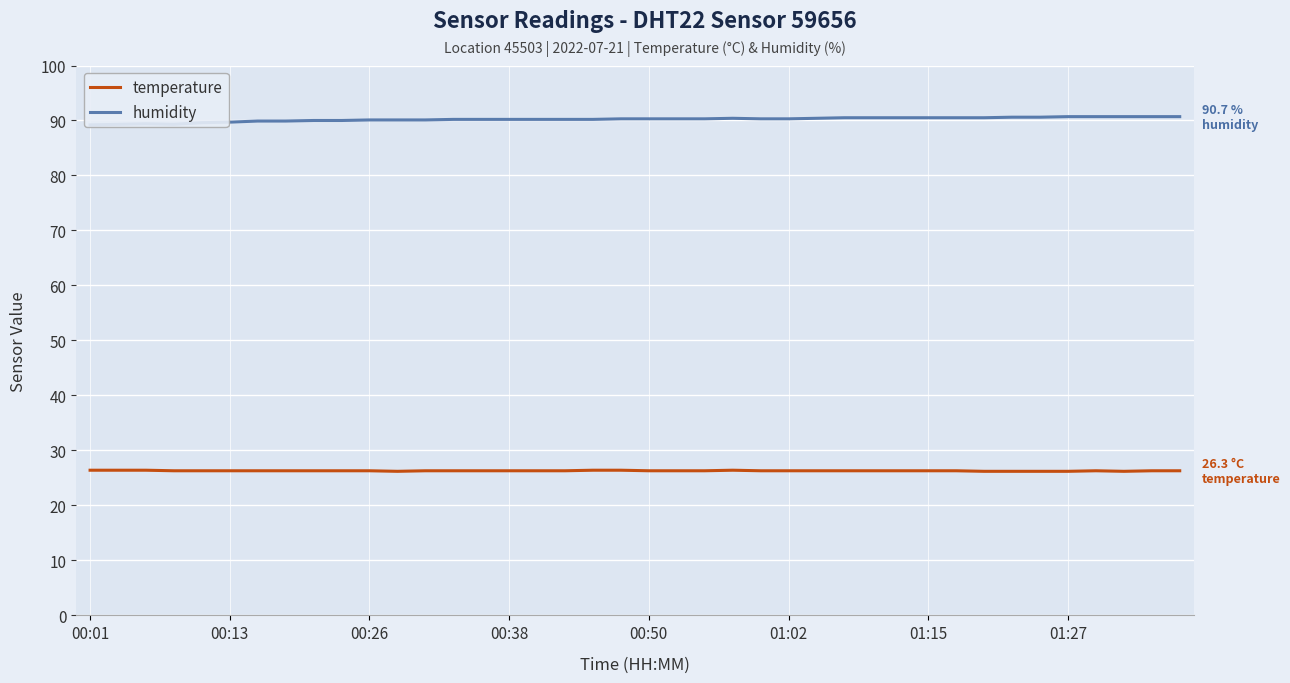

True or false: temperature has more than 0 interior local peaks.

True